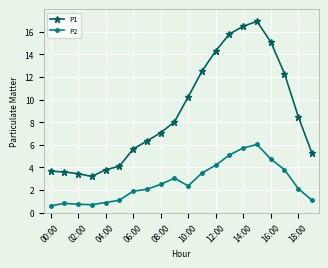

True or false: P2 and P1 intersect in this chart.

False